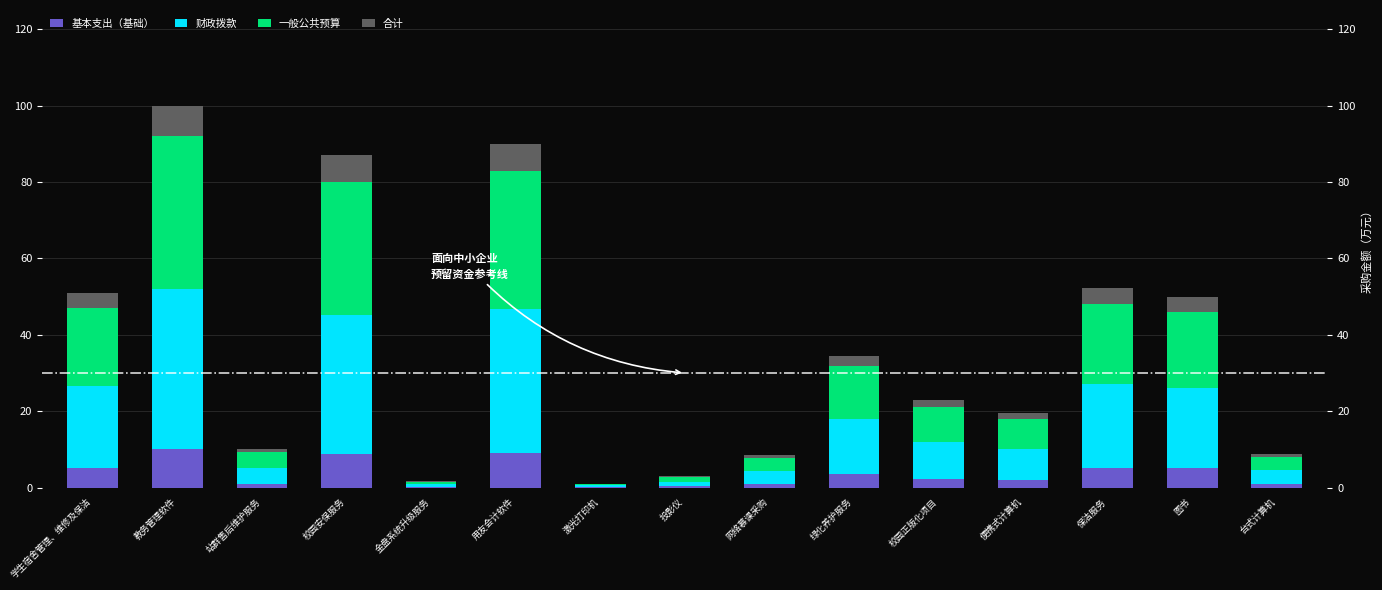

Which label corresponds to the largest value in the chart?

教务管理软件